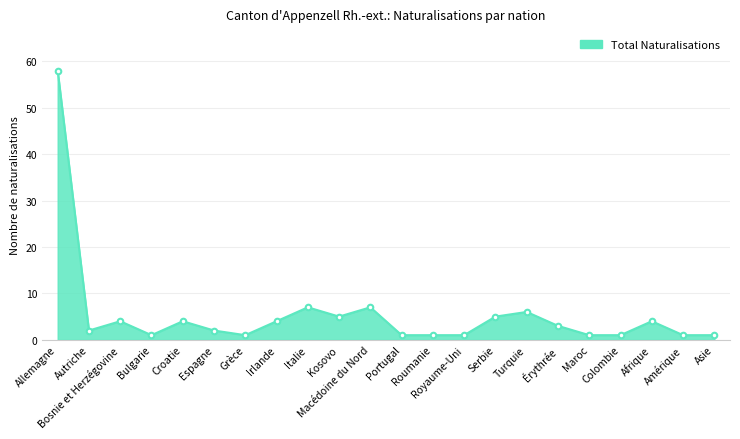

What is the difference between the maximum and second lowest values?

57